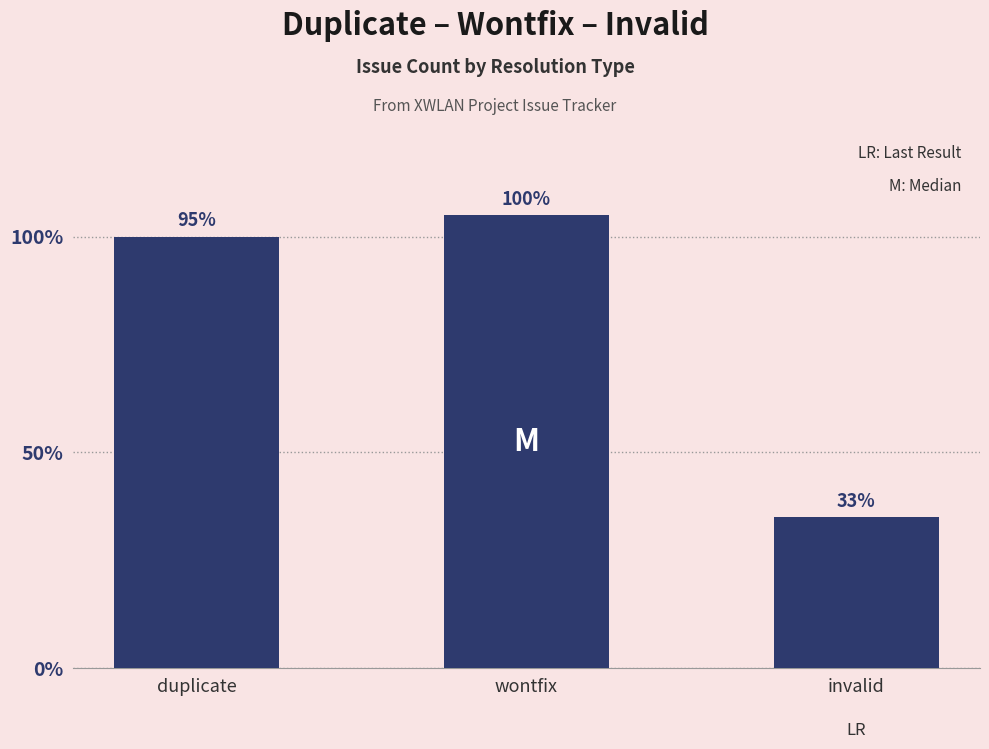

Which has a higher value, duplicate or wontfix?

wontfix